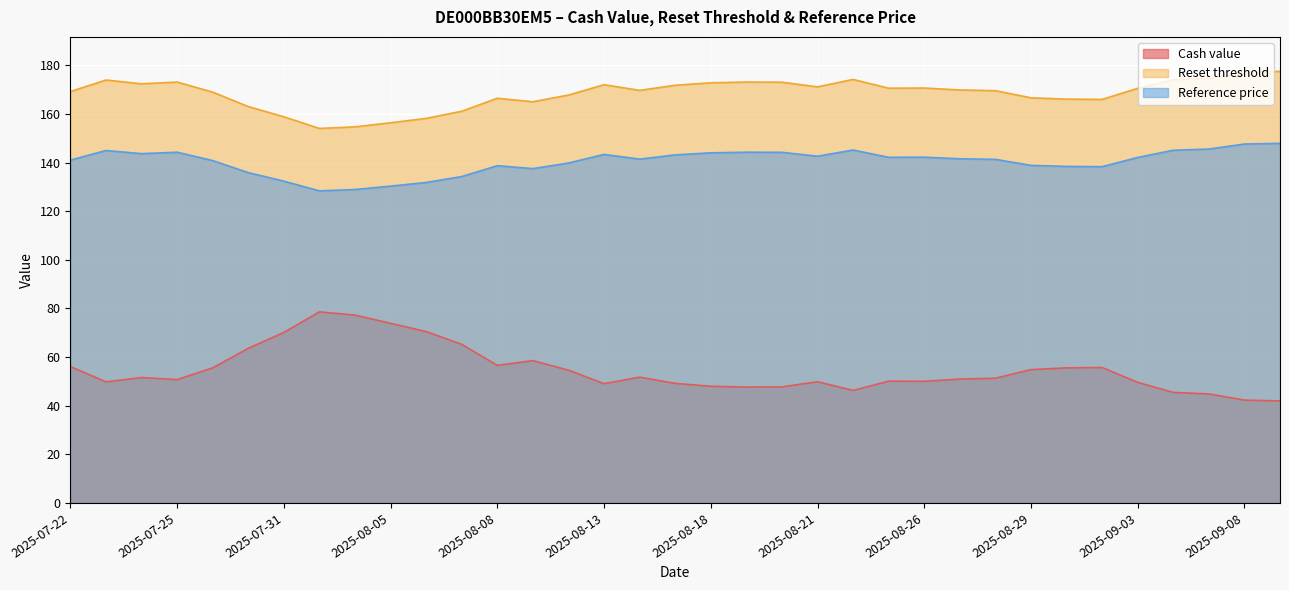

True or false: Reset threshold has more than 0 points higher than both neighbors.

True